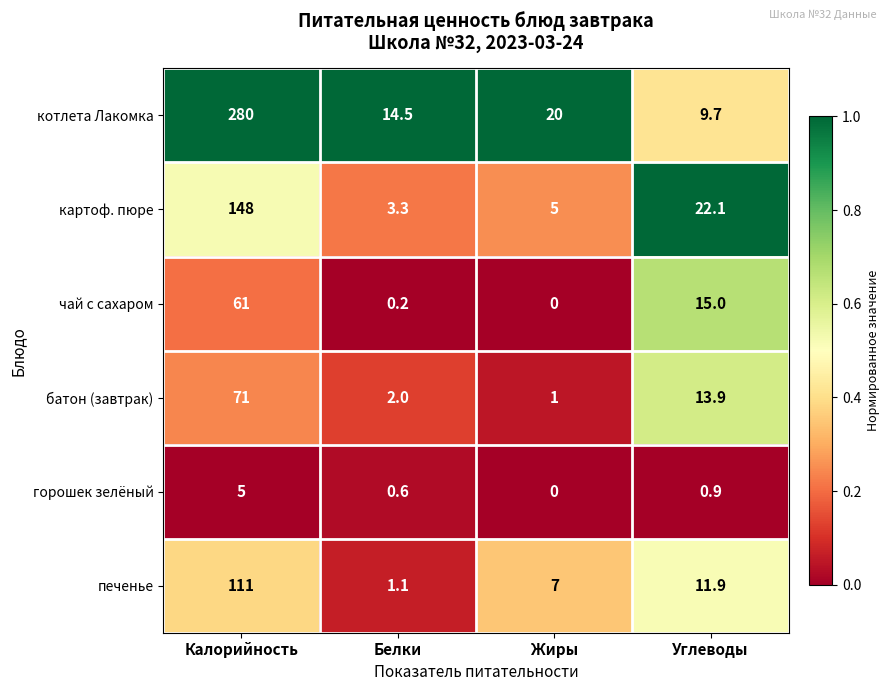

What is the difference between the горошек зелёный values at Белки and Калорийность?

4.4